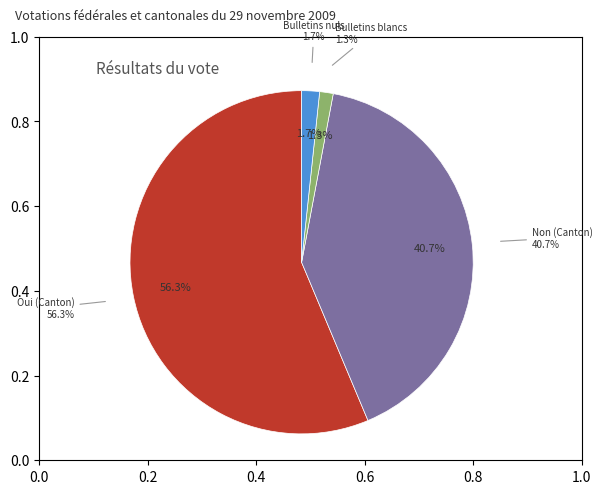

Is it true that Bulletins blancs is 11% of the pie?

False